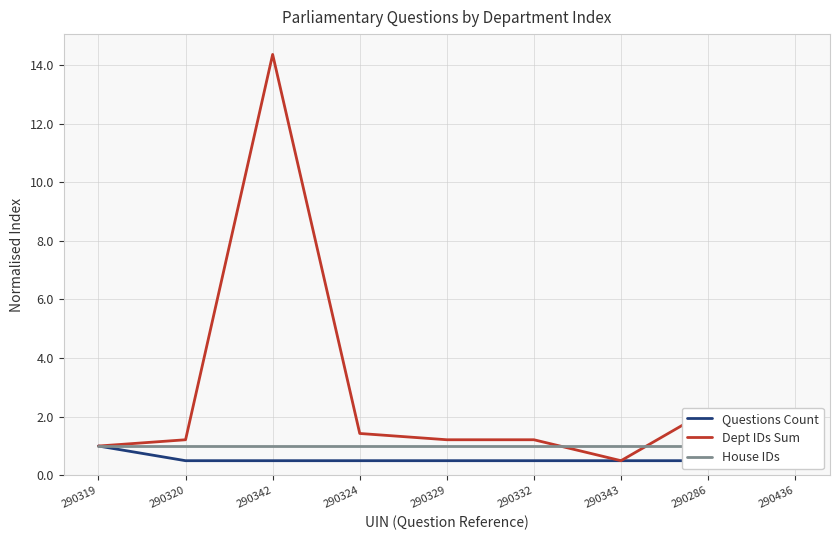

True or false: Dept IDs Sum and Questions Count intersect in this chart.

False